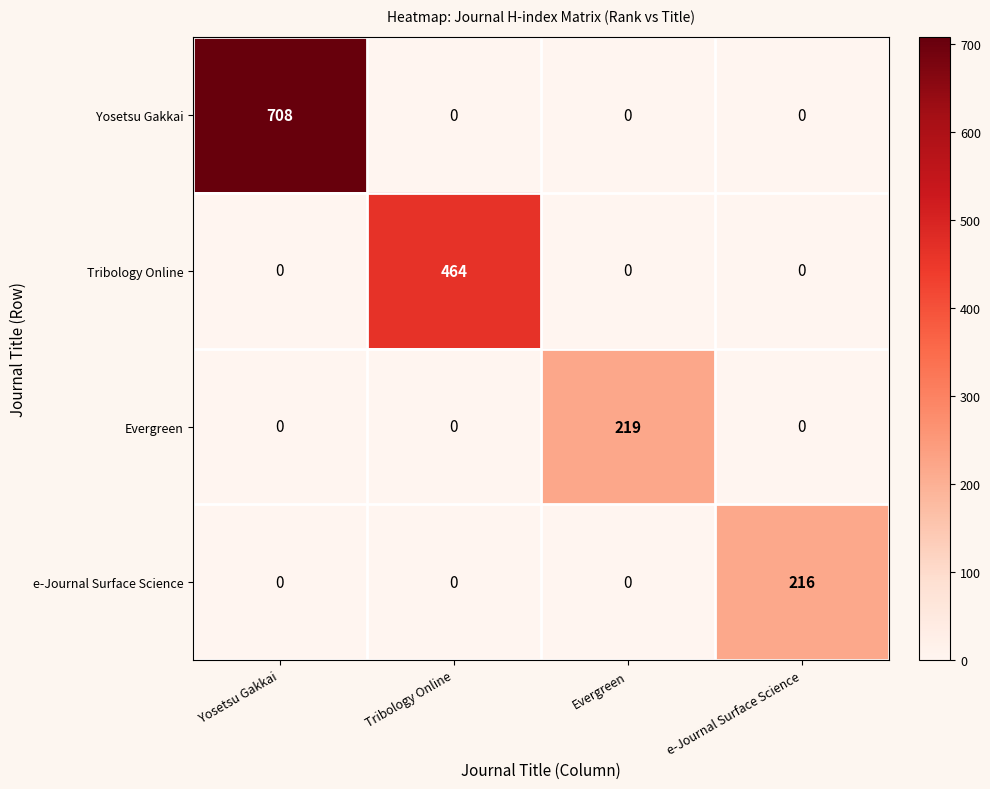

Reading left to right, what are all the values shown in this chart?

Yosetsu Gakkai: 708	0	0	0
Tribology Online: 0	464	0	0
Evergreen: 0	0	219	0
e-Journal Surface Science: 0	0	0	216